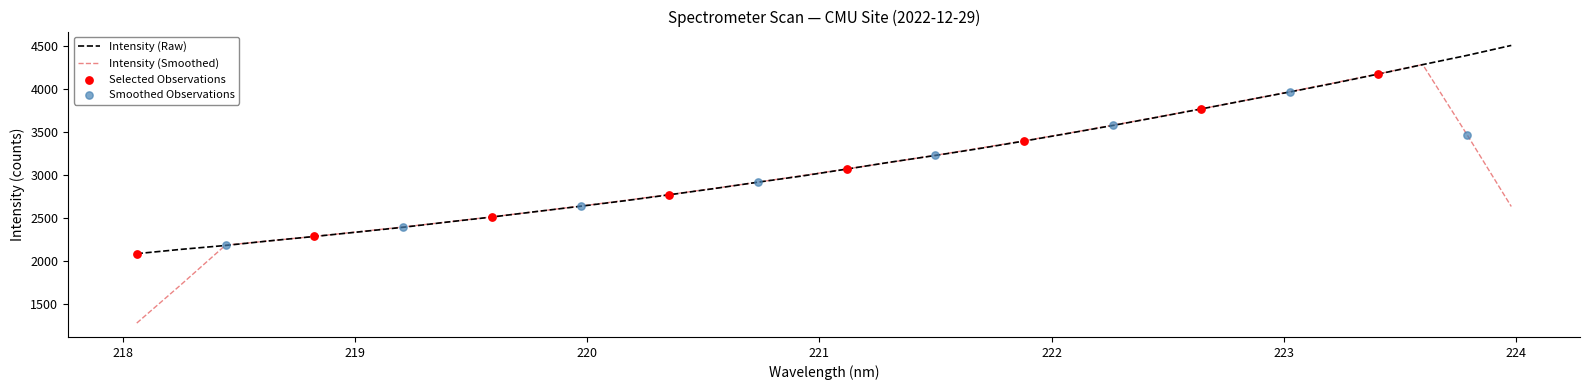

Which series has the widest spread of values?

Intensity (Smoothed)